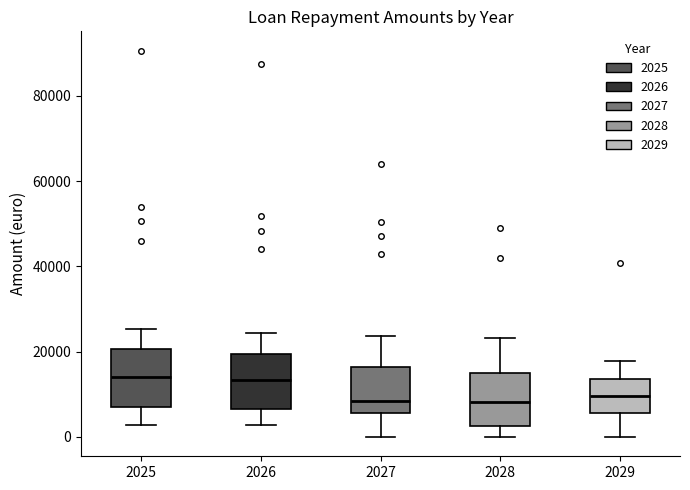

Reading left to right, transcribe this box plot: for each box, give where its median line is, the range the box spans, and where its two whiskers end, as read against the y-axis. The values are not printed on the chart, so give them approximately, as read against the axis.

2025: median 14000, box 6000 to 20000, whiskers 2000 to 26000
2026: median 14000, box 6000 to 20000, whiskers 2000 to 24000
2027: median 8000, box 6000 to 16000, whiskers 0 to 24000
2028: median 8000, box 2000 to 16000, whiskers 0 to 24000
2029: median 10000, box 6000 to 14000, whiskers 0 to 18000